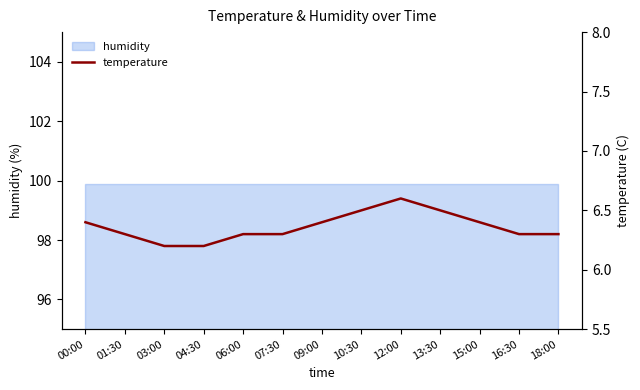

Reading left to right, extract all data points from this chart.

6.4	6.3	6.2	6.2	6.3	6.3	6.4	6.5	6.6	6.5	6.4	6.3	6.3